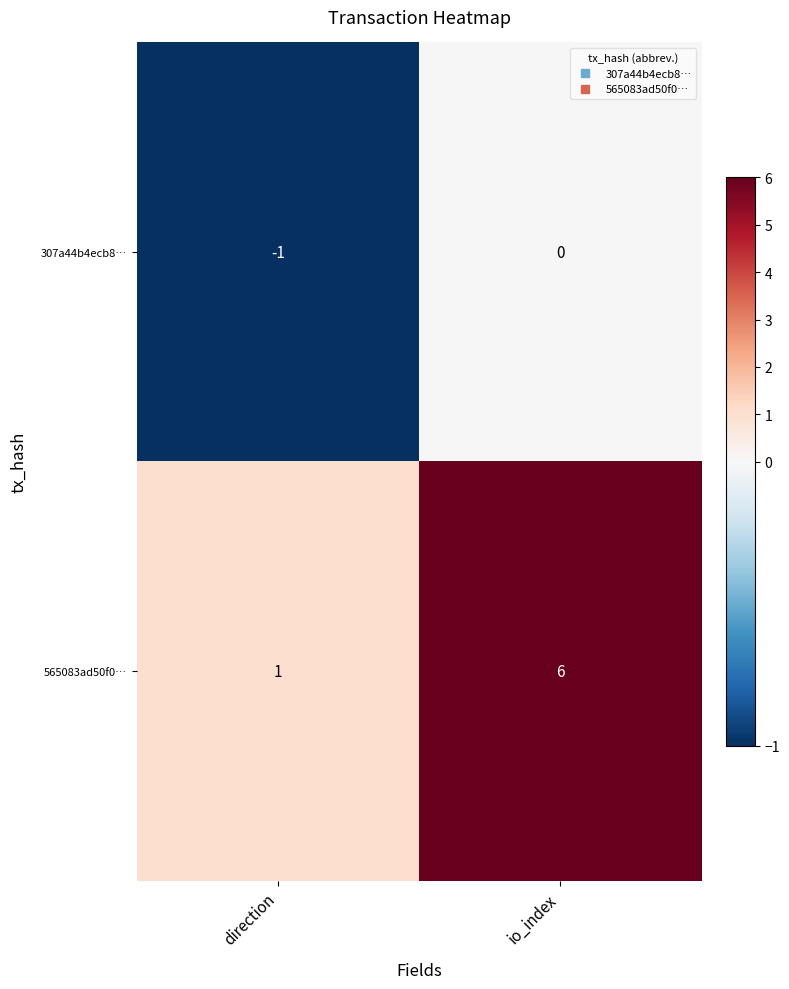

Which series has the widest spread of values?

565083ad50f0…